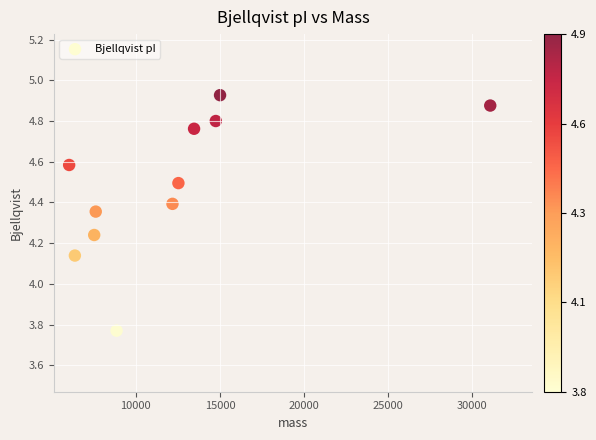

What is the average Y value?

4.5